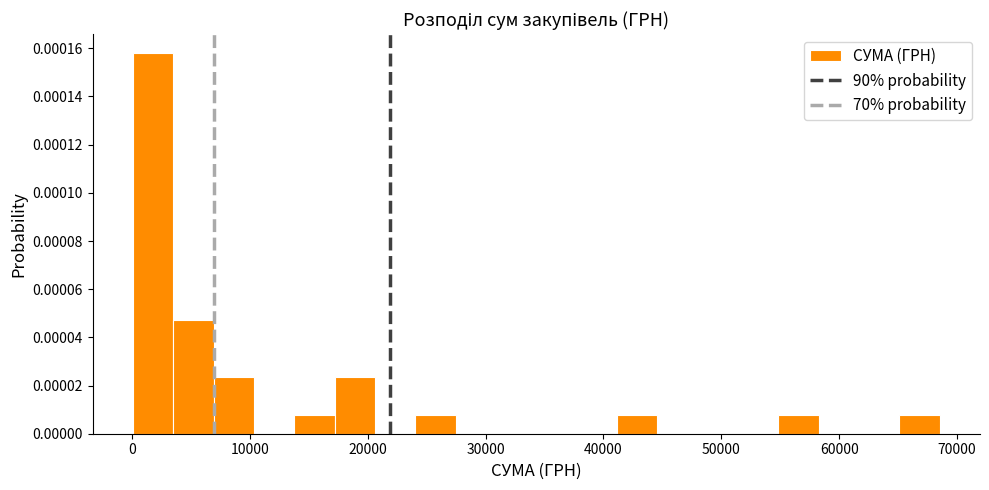

Read against the x-axis, roughly where is the centre of the tallest bar?

2000